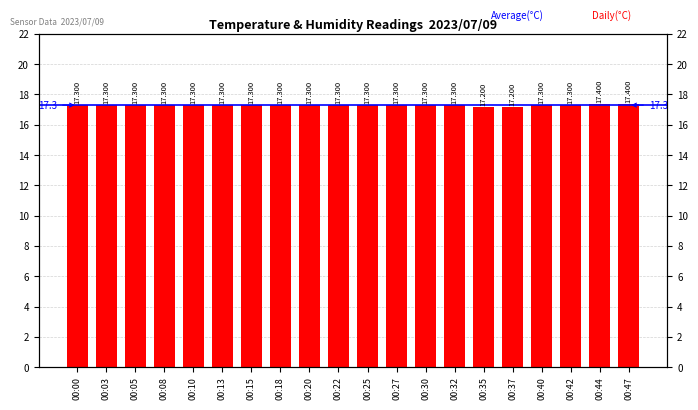

What is the ratio of the value at 00:20 to the value at 00:27?

1.0